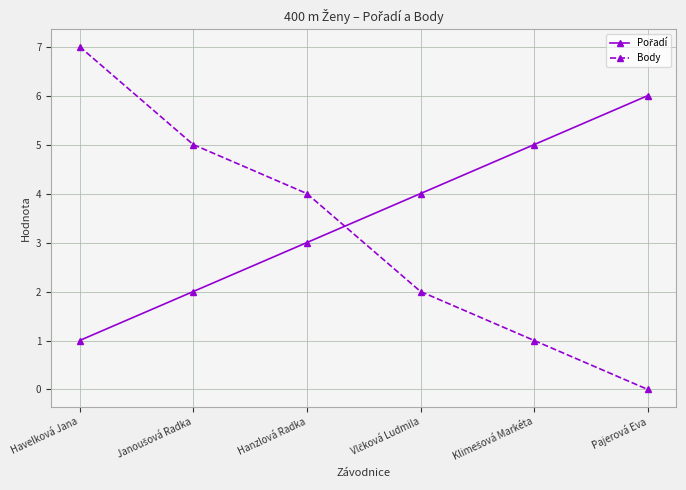

How many lines are shown in the chart?

2